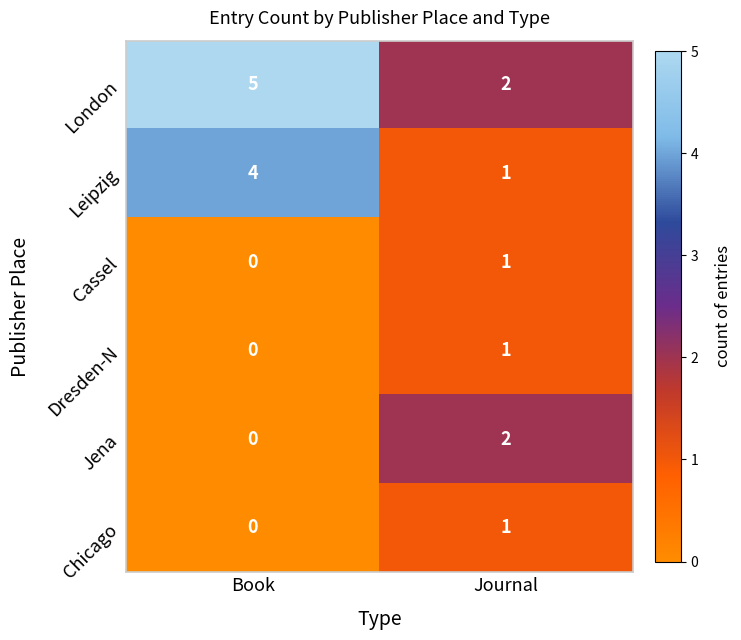

At which label is Dresden-N closest to 0?

Book